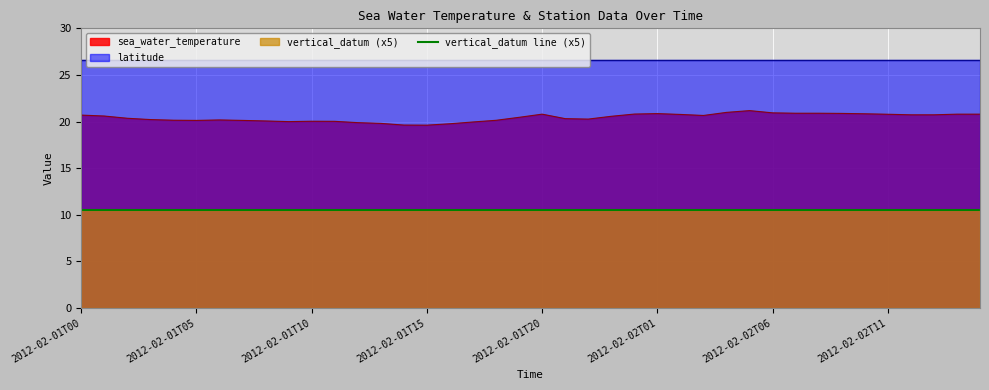

What is the sum of all sea_water_temperature values?

817.0